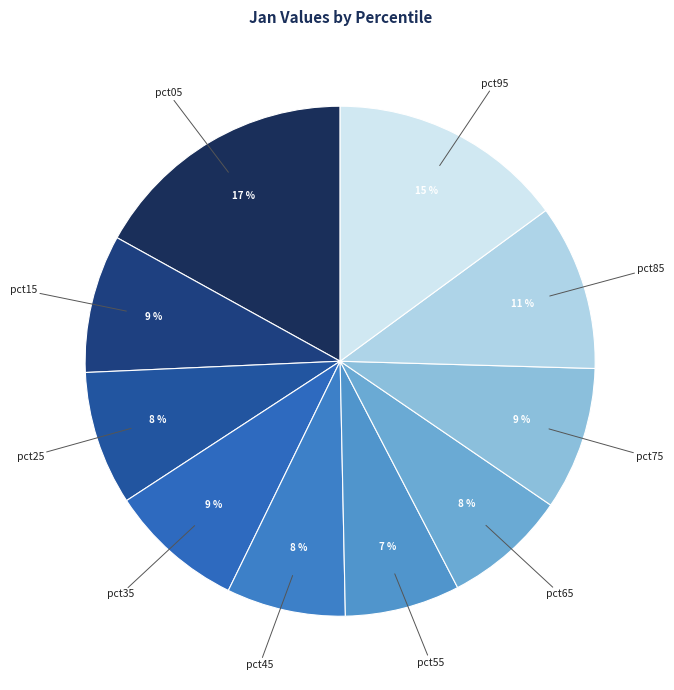

Count the number of slices in the pie.

10